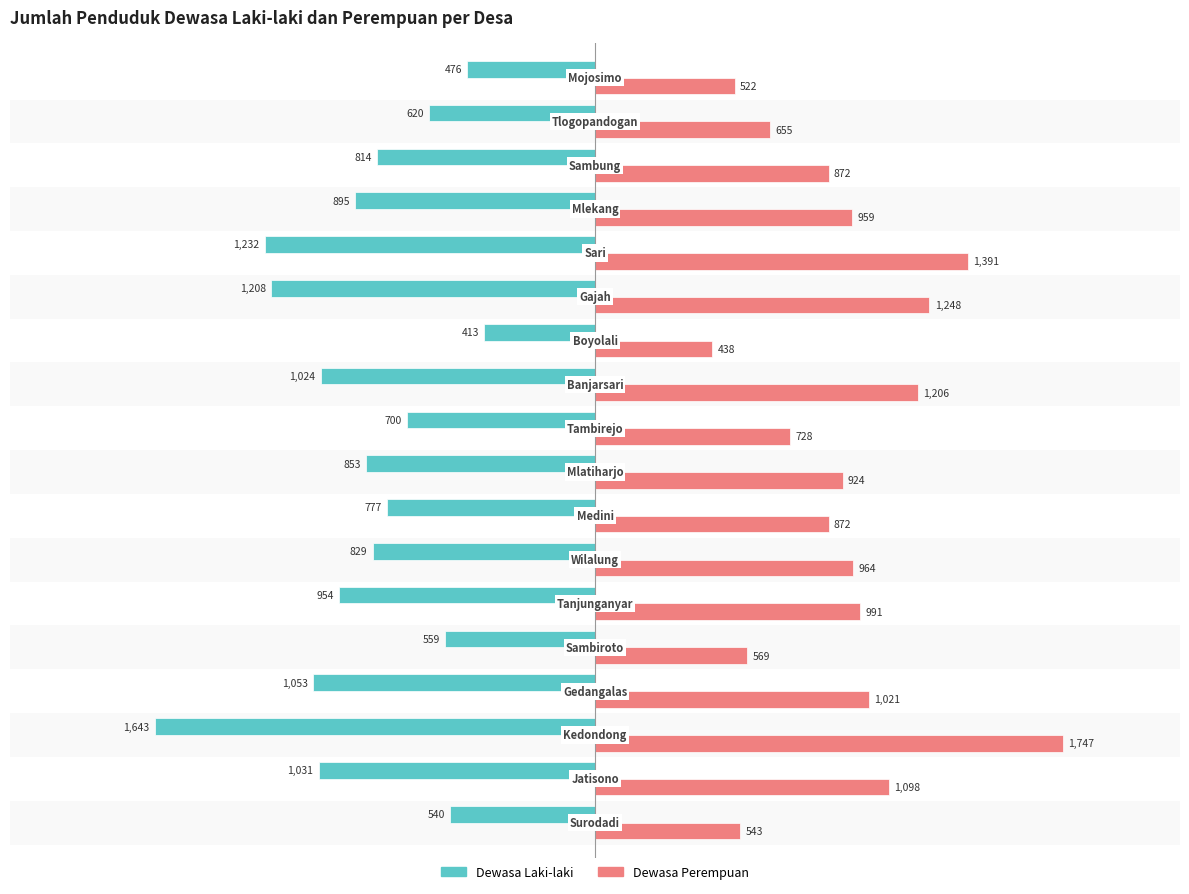

What is the greatest value displayed?

1747